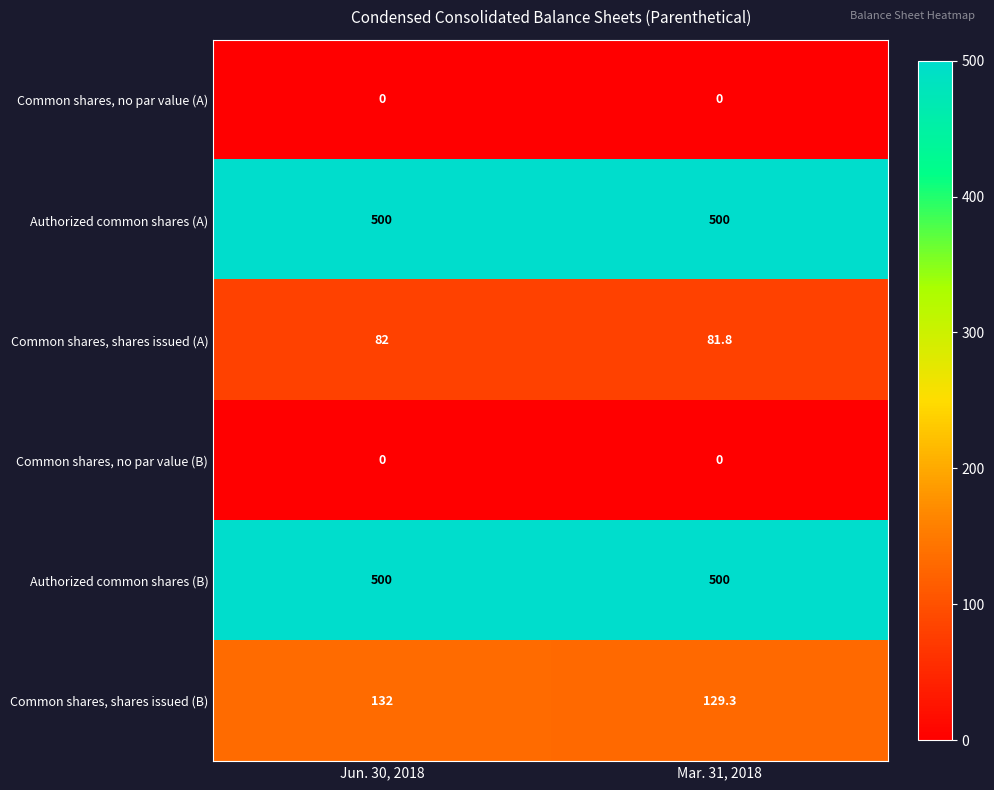

Is it true that Common shares, no par value (A) equals 0.0 at Jun. 30, 2018?

True